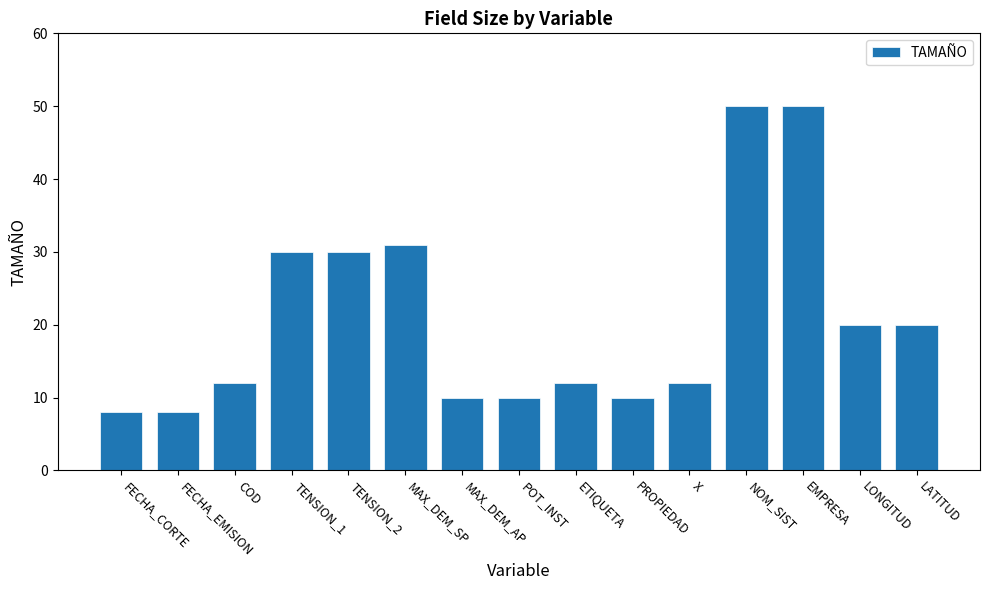

What position from the right is POT_INST?

8